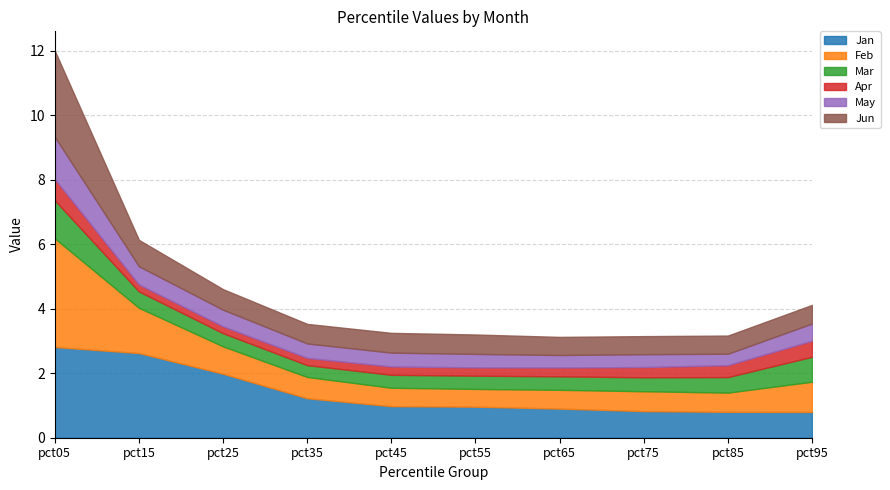

Reading left to right, extract all data points from this chart.

Jan: pct05=2.8	pct15=2.6	pct25=2.0	pct35=1.2	pct45=1.0	pct55=1.0	pct65=0.9	pct75=0.8	pct85=0.8	pct95=0.8
Feb: pct05=3.4	pct15=1.4	pct25=0.8	pct35=0.7	pct45=0.6	pct55=0.5	pct65=0.6	pct75=0.6	pct85=0.6	pct95=0.9
Mar: pct05=1.2	pct15=0.5	pct25=0.4	pct35=0.4	pct45=0.4	pct55=0.4	pct65=0.4	pct75=0.4	pct85=0.5	pct95=0.8
Apr: pct05=0.7	pct15=0.2	pct25=0.2	pct35=0.2	pct45=0.3	pct55=0.3	pct65=0.3	pct75=0.3	pct85=0.4	pct95=0.5
May: pct05=1.3	pct15=0.6	pct25=0.5	pct35=0.4	pct45=0.4	pct55=0.4	pct65=0.4	pct75=0.4	pct85=0.4	pct95=0.5
Jun: pct05=2.7	pct15=0.8	pct25=0.6	pct35=0.6	pct45=0.6	pct55=0.6	pct65=0.6	pct75=0.6	pct85=0.6	pct95=0.6